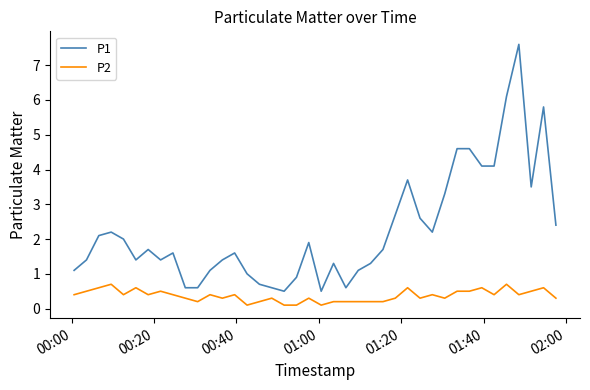

True or false: P2 and P1 cross at least once.

False